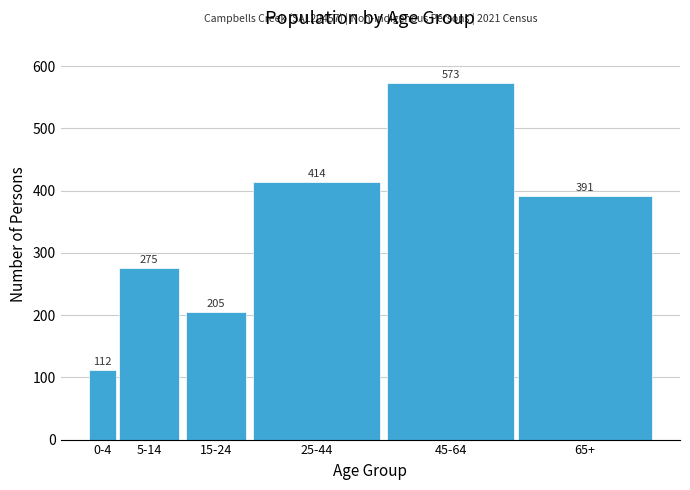

Reading left to right, what are all the values shown in this chart?

0-4=112	5-14=275	15-24=205	25-44=414	45-64=573	65+=391